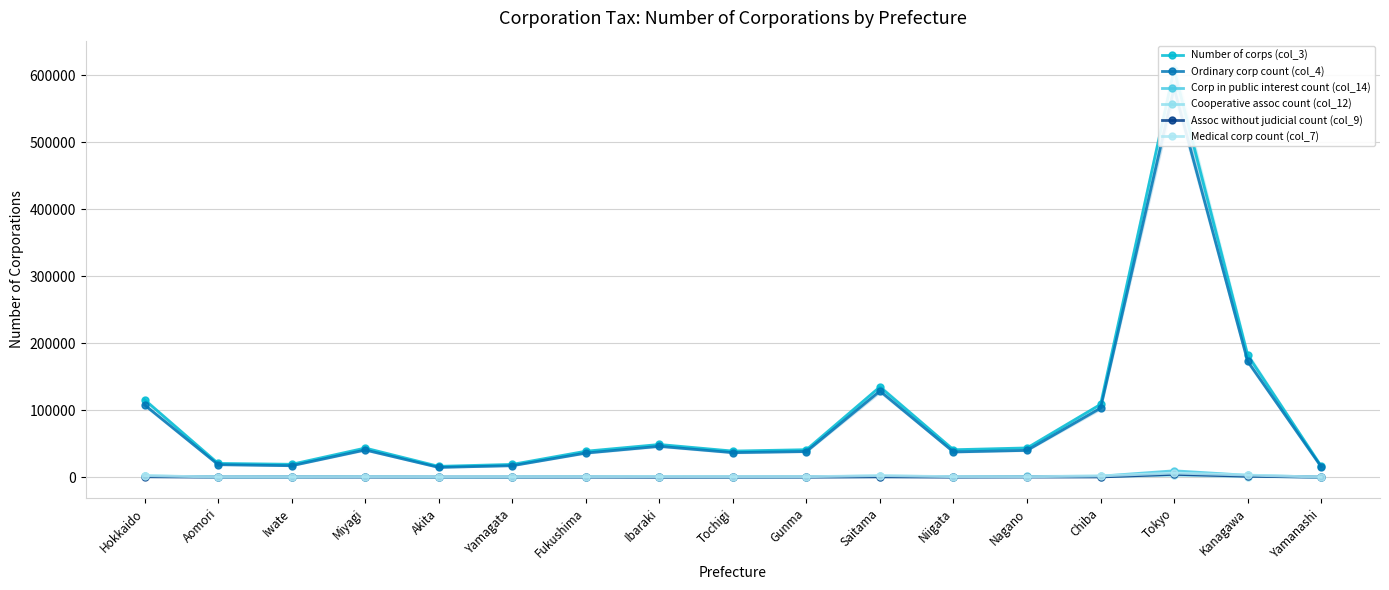

How many interior local peaks does the Corp in public interest count (col_14) series have?

4